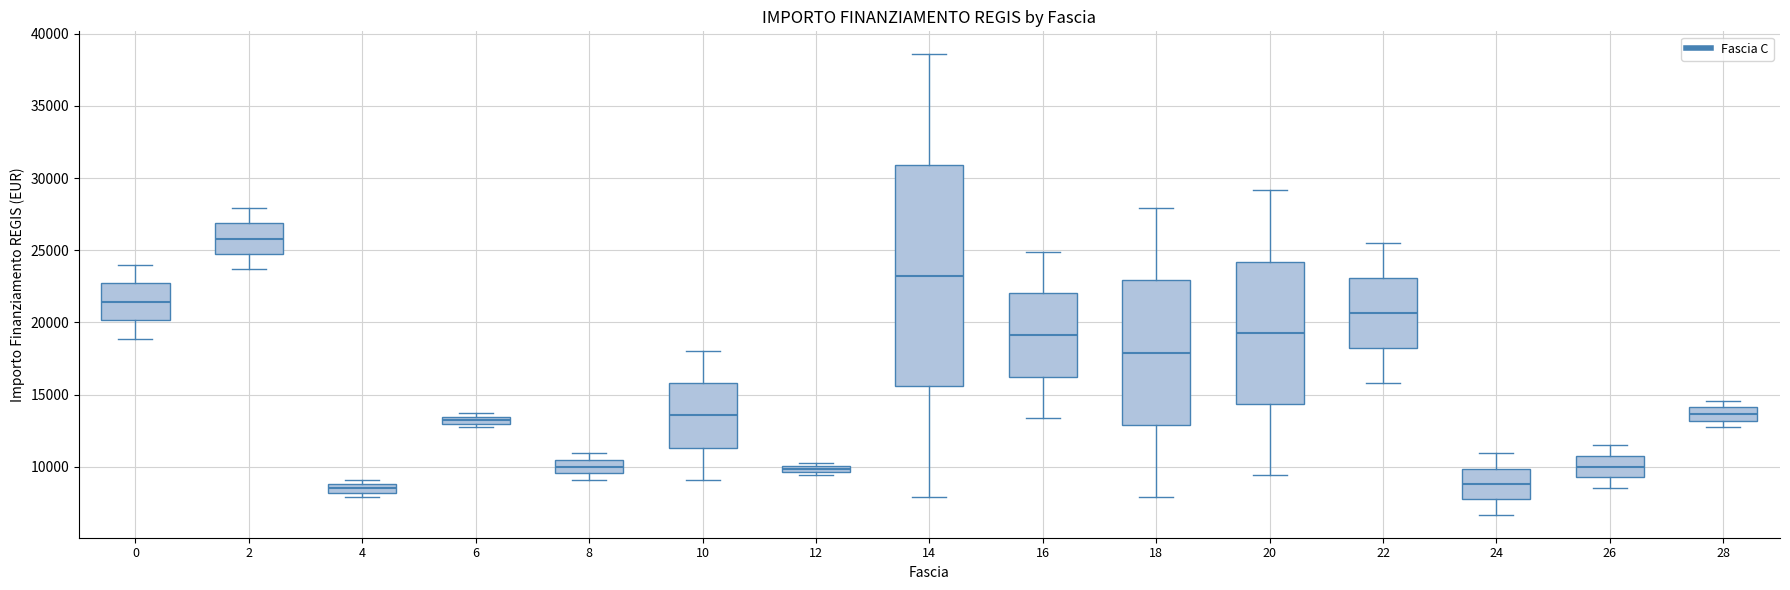

Where is the upper edge of the box at x = 2 on the y-axis? The values are not printed on the chart, so give them approximately, as read against the axis.

27000